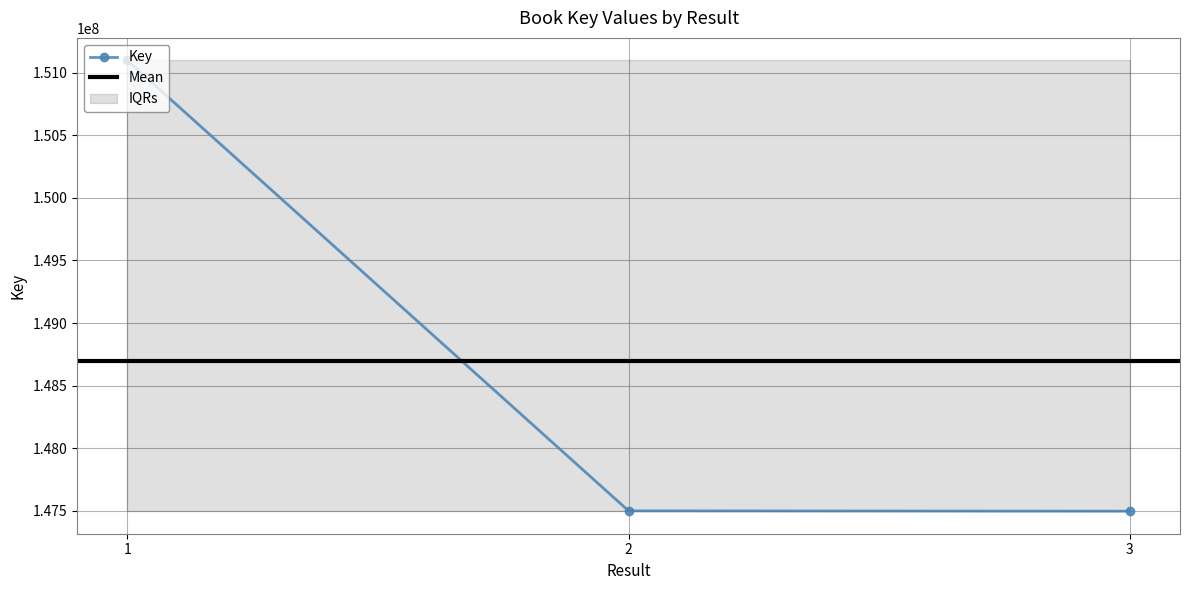

What is the ratio of the value at 1 to the value at 2?

1.0